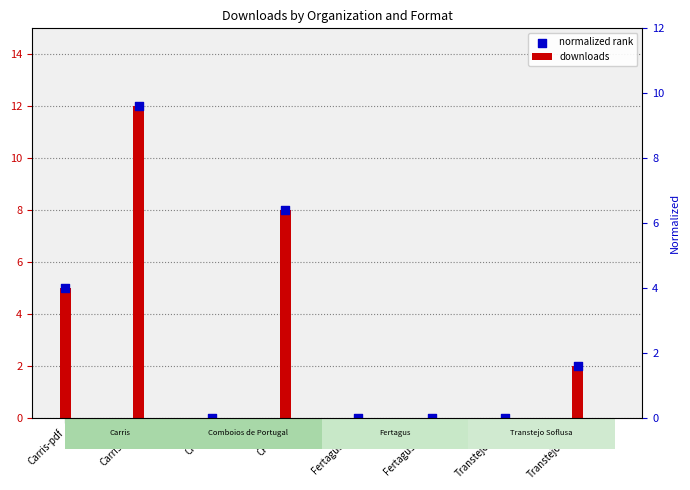

Which series has the largest total across all categories?

downloads